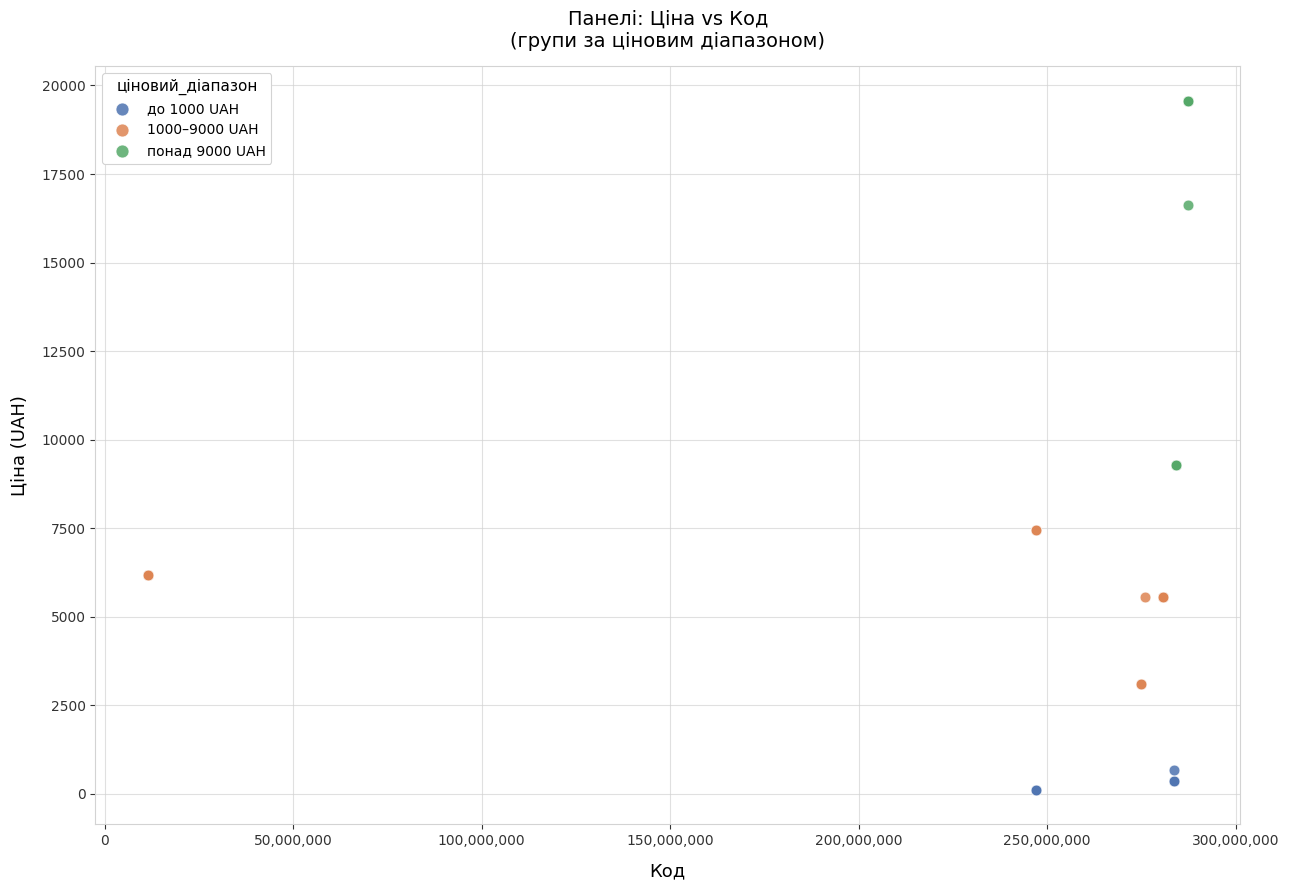

Which series reaches the maximum Y coordinate?

понад 9000 UAH